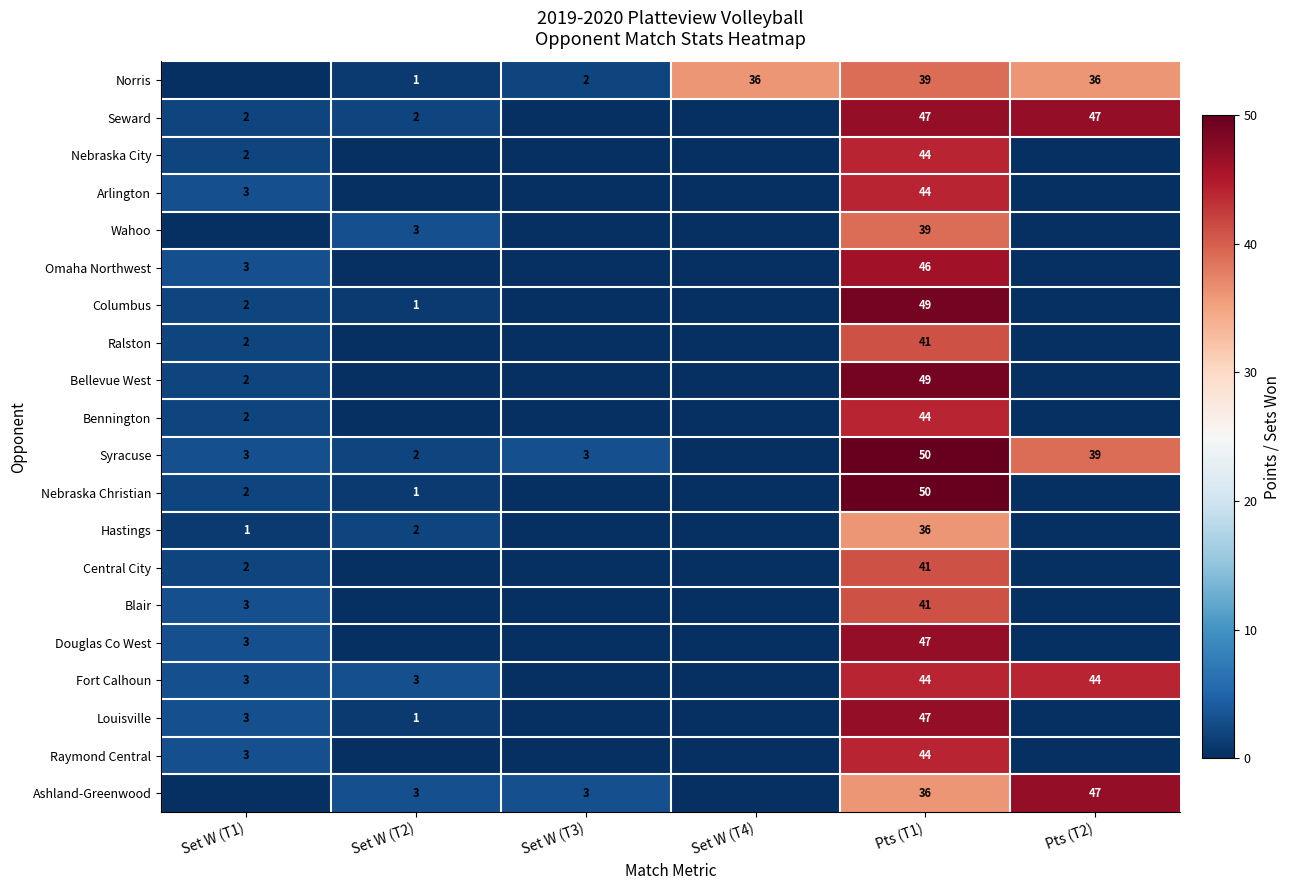

The Ralston series shows 41 at Pts (T1). True or false?

True